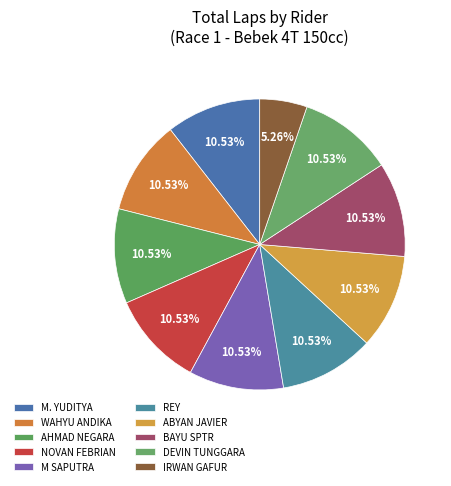

Which slice is the smallest?

IRWAN GAFUR